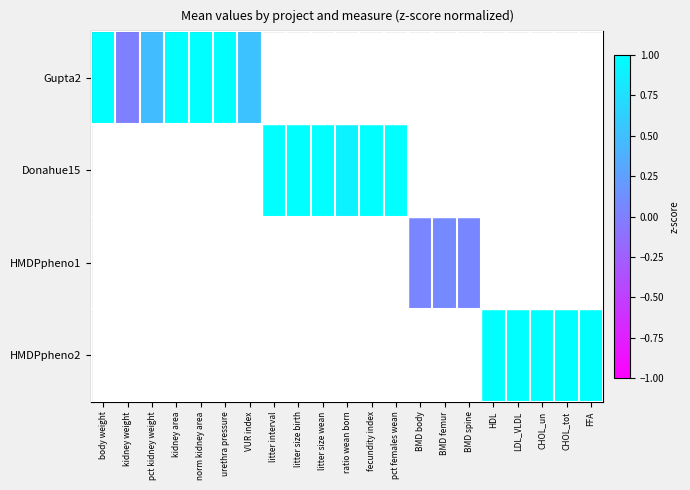

Between litter size wean and BMD body, which series saw the biggest shift?

Donahue15